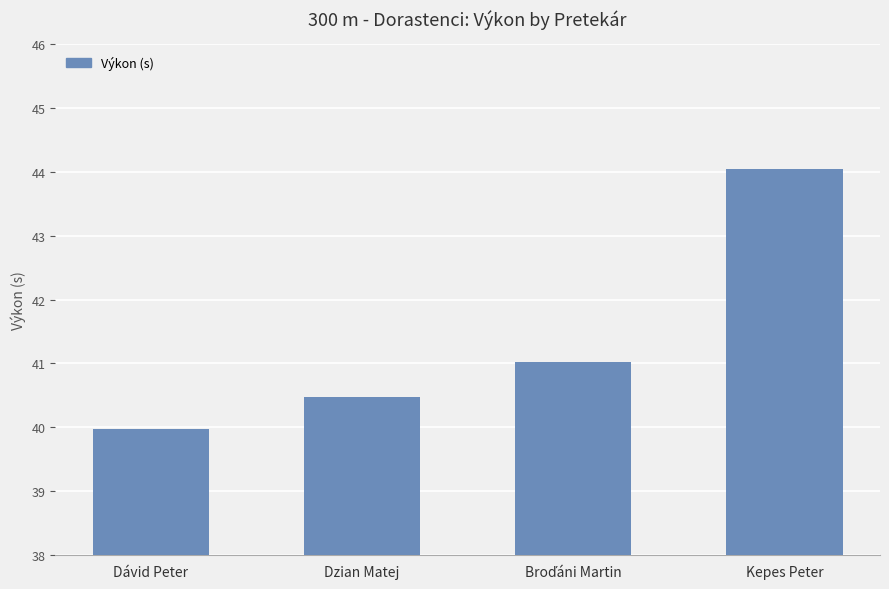

What is the minimum value shown in the chart?

40.0